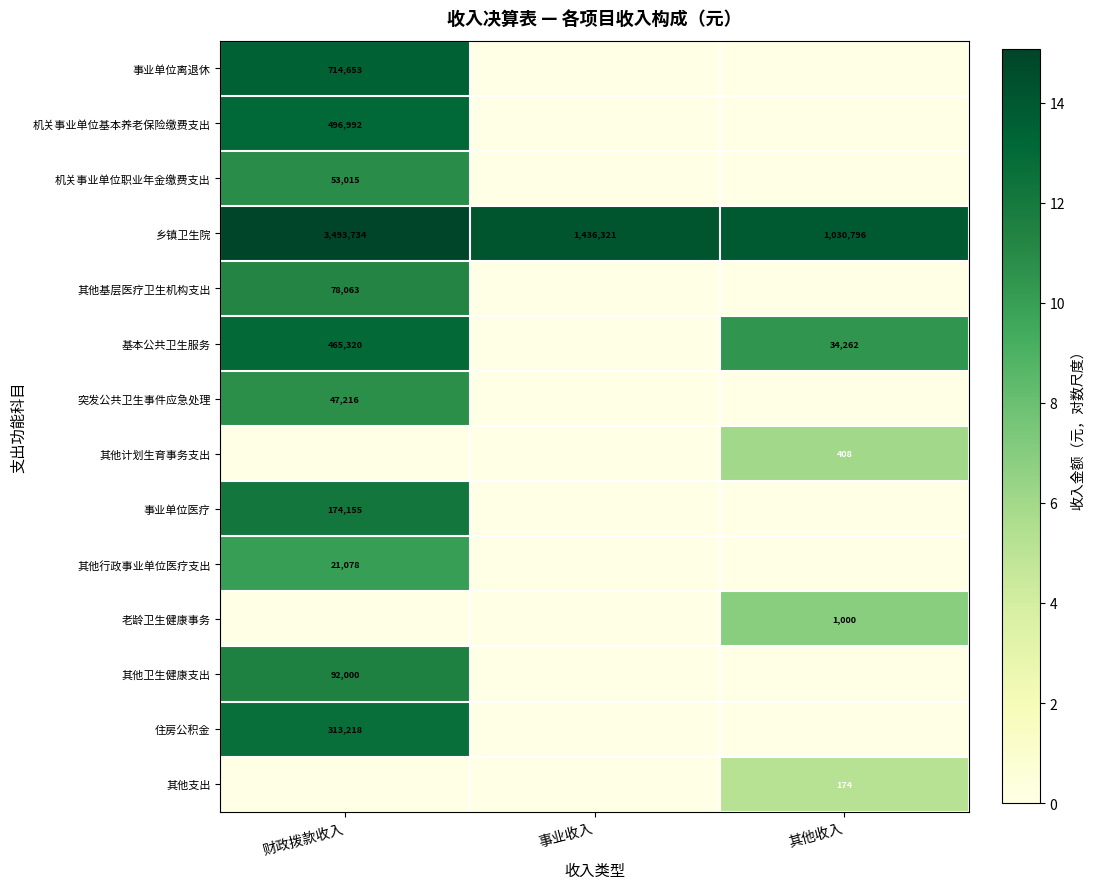

Where does the 乡镇卫生院 series first go above 1436321?

财政拨款收入